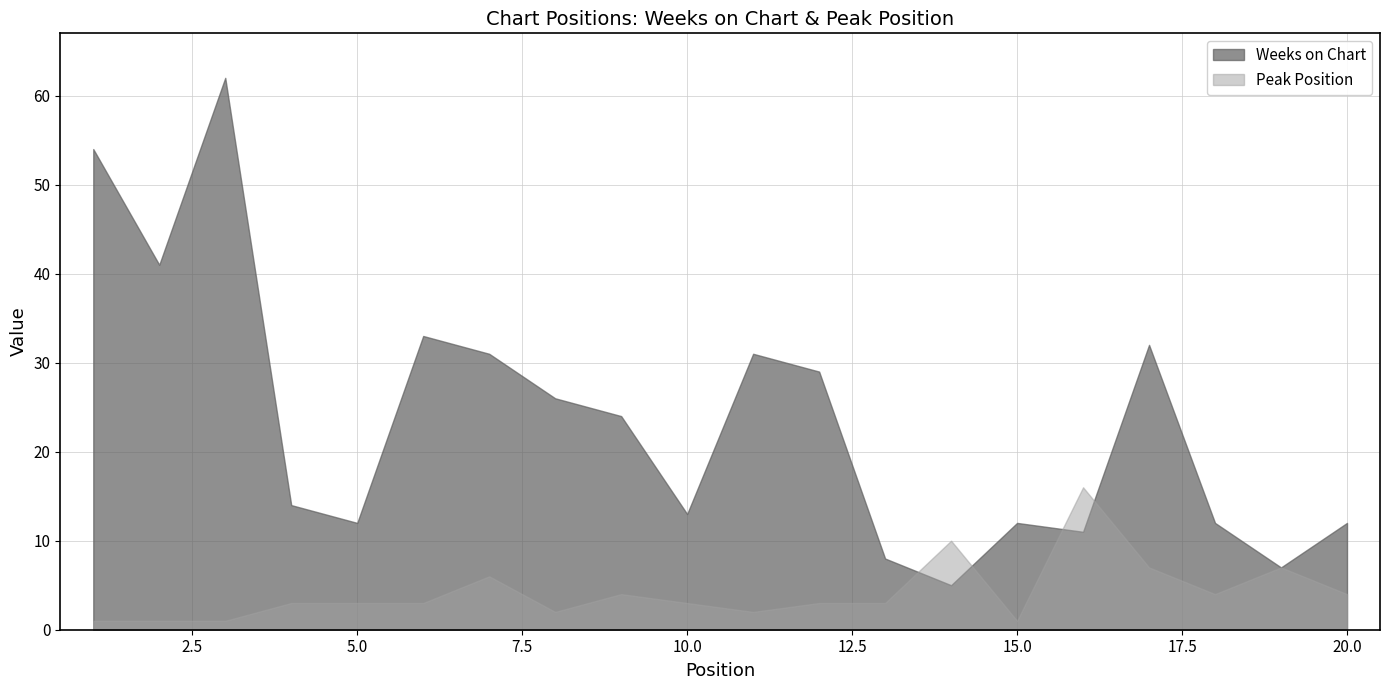

True or false: Peak Position and Weeks on Chart intersect in this chart.

True